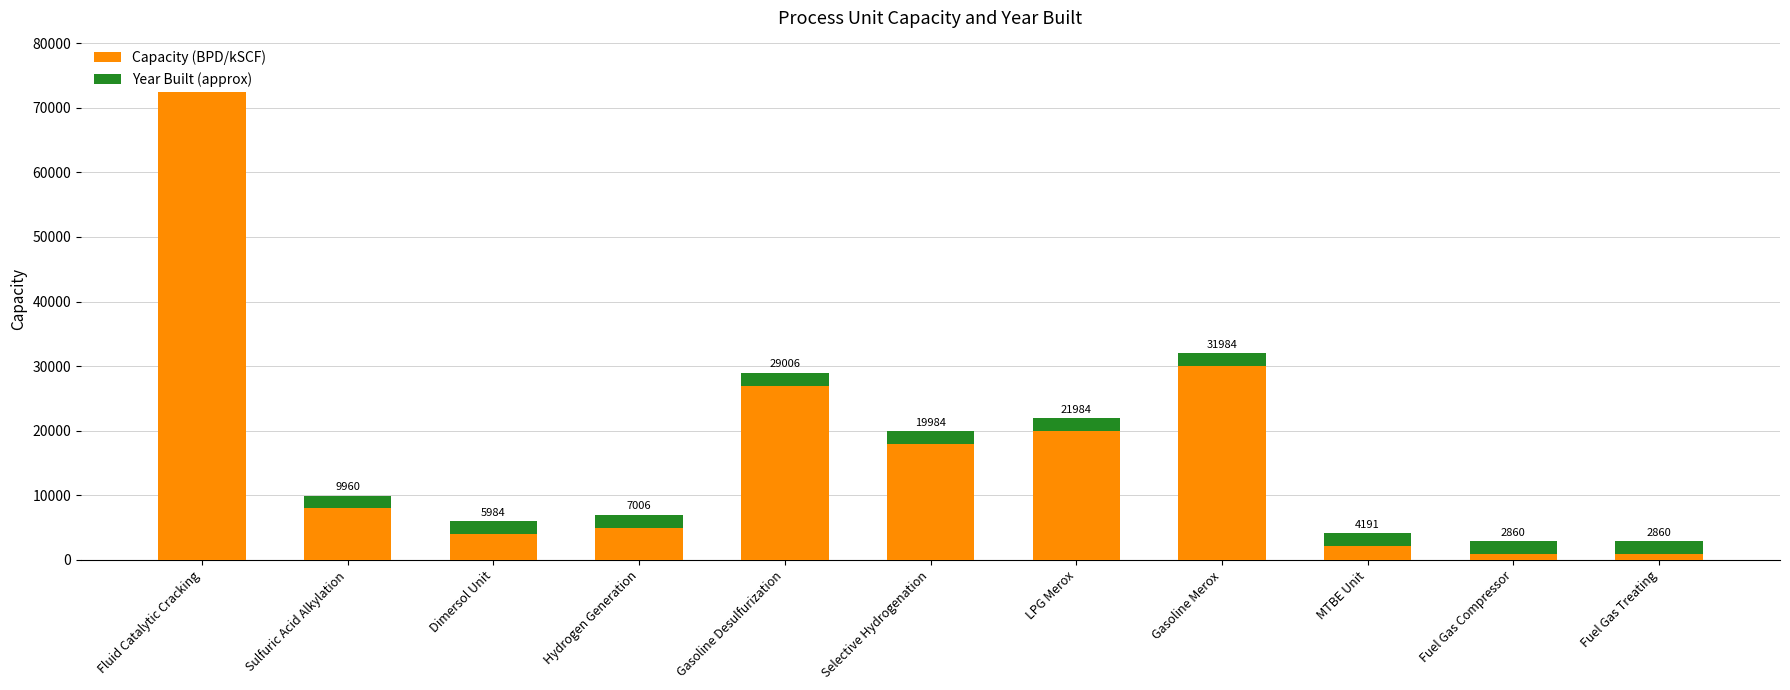

List the series in order of their peak value, highest first.

Capacity (BPD/kSCF), Year Built (approx)